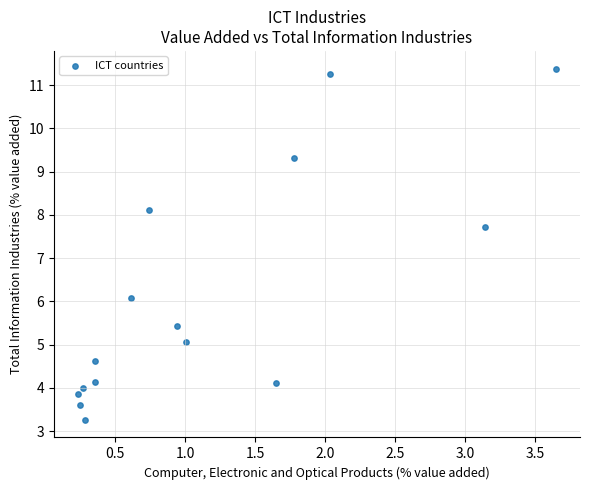

What is the range of Y values (max minus min)?

8.1